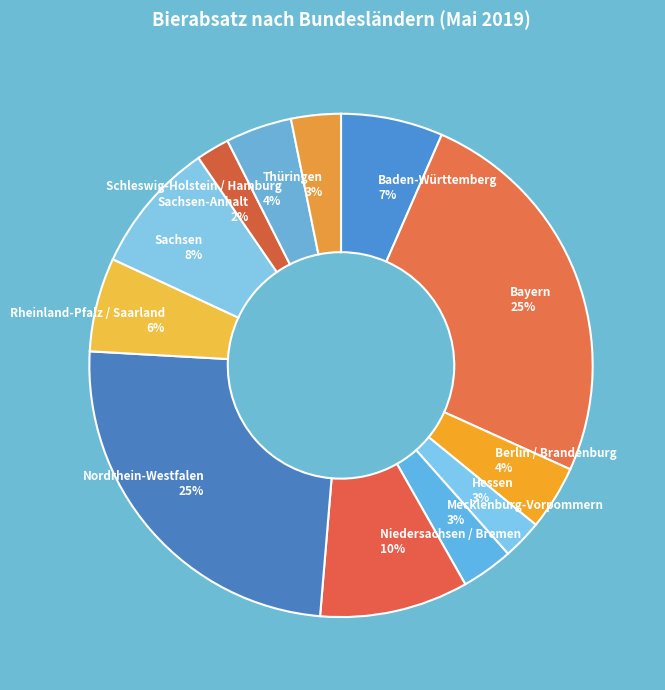

To the nearest percent, what is the difference between the largest and smallest slice percentages?

23%